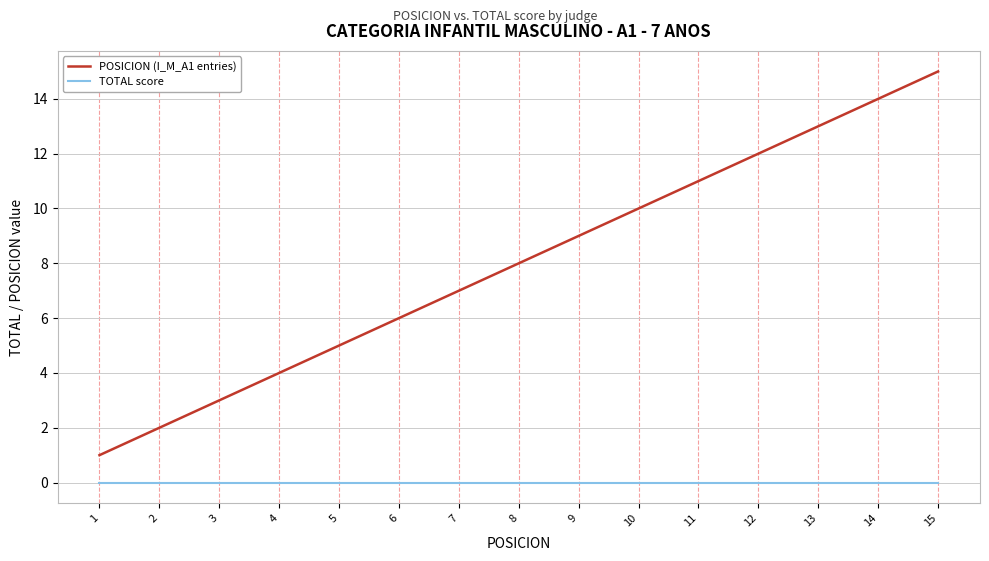

What are all the series names shown in the legend?

POSICION (I_M_A1 entries), TOTAL score